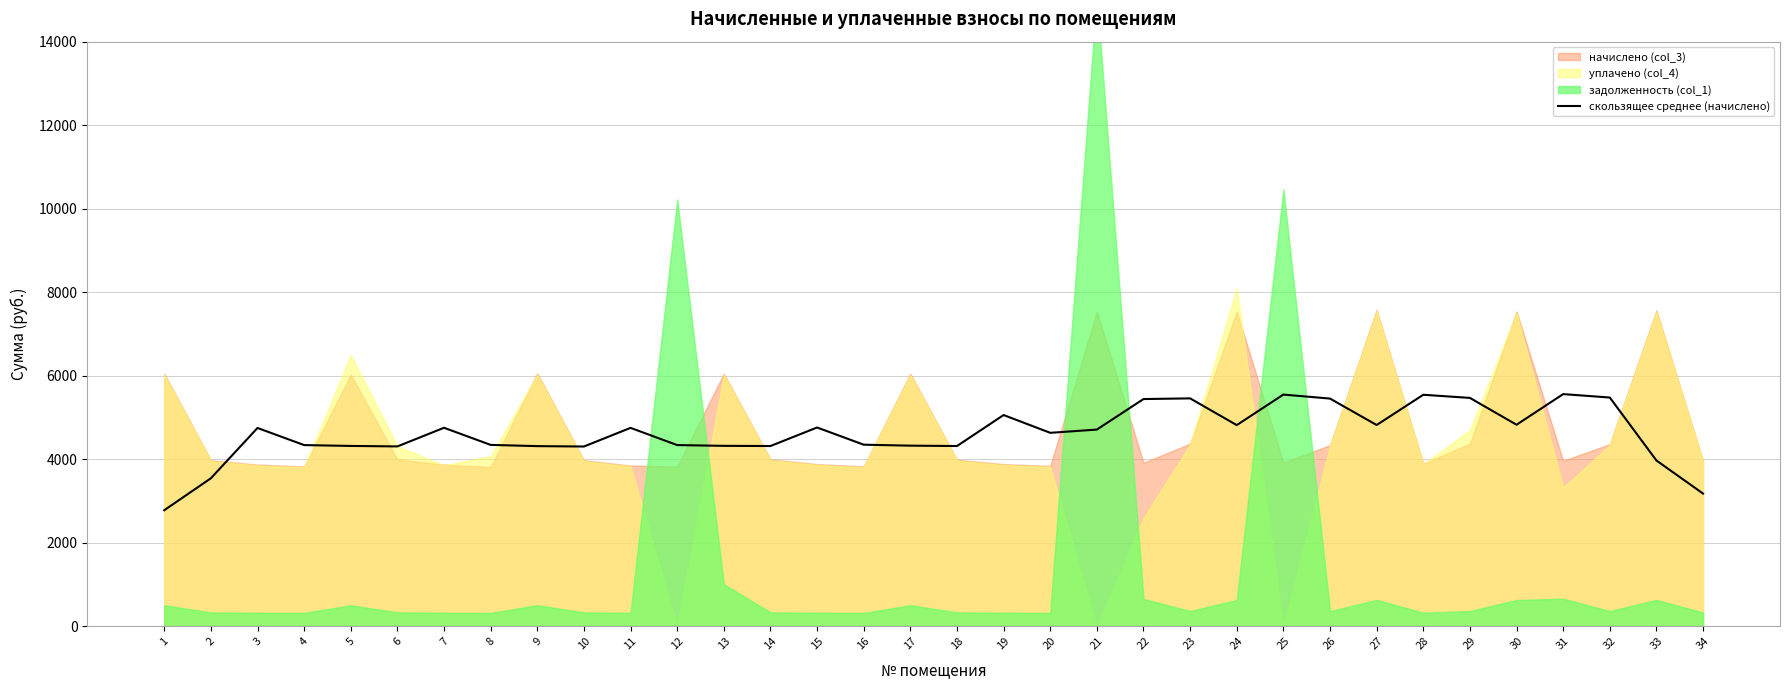

Reading left to right, what are all the values shown in this chart?

1=2778.7	2=3543.9	3=4748.8	4=4338.8	5=4318.3	6=4306.9	7=4753.4	8=4343.4	9=4313.8	10=4304.7	11=4751.1	12=4338.8	13=4320.6	14=4316.0	15=4760.2	16=4347.9	17=4325.2	18=4316.0	19=5058.6	20=4632.6	21=4710.1	22=5441.2	23=5457.2	24=4817.2	25=5548.3	26=5452.6	27=4819.4	28=5543.7	29=5468.5	30=4826.3	31=5559.6	32=5477.6	33=3969.9	34=3177.3